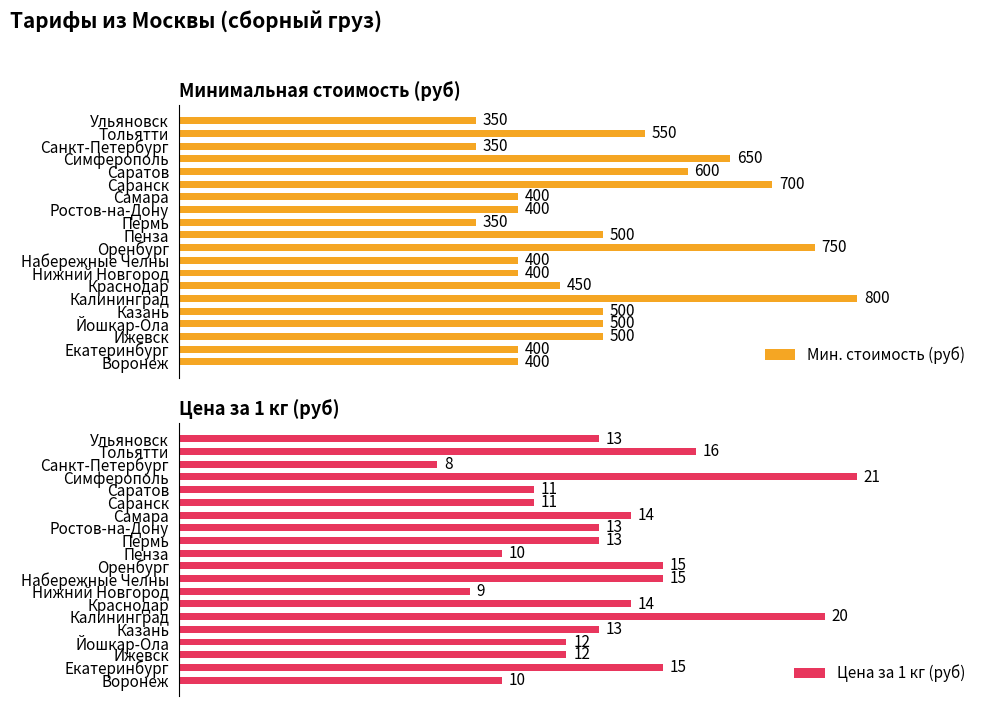

What is the smallest value displayed?

8